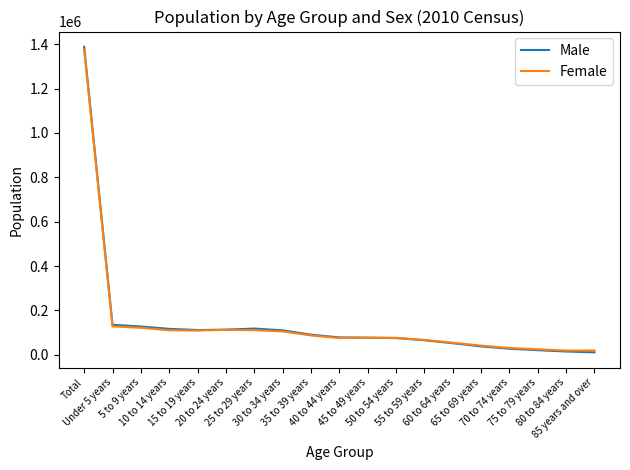

What are all the series names shown in the legend?

Male, Female